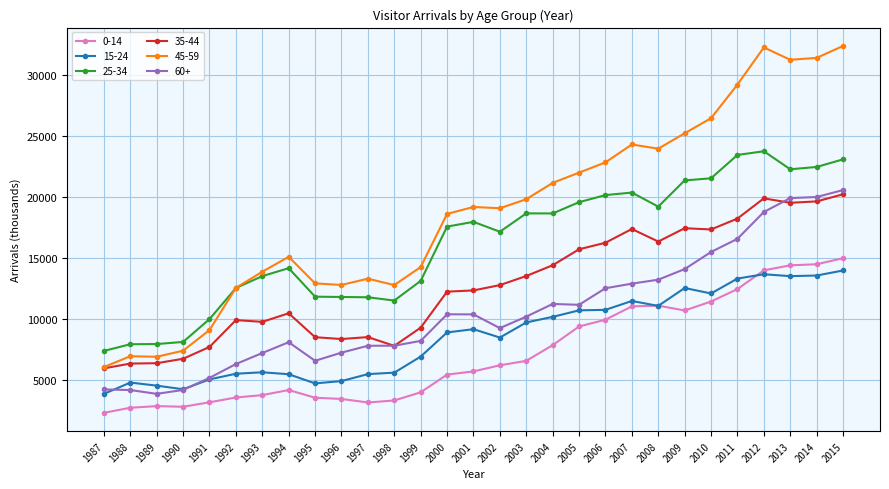

In 35-44, how many points are lower than both neighbors (excluding endpoints)?

6